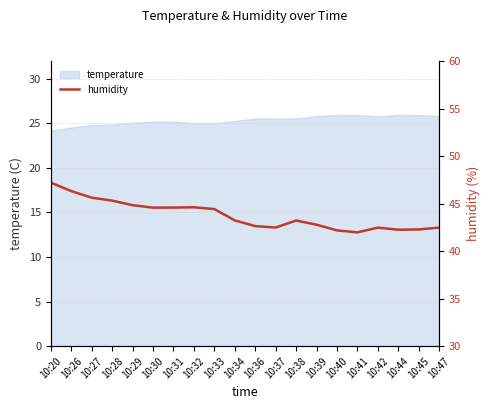

What is the difference between the values at 10:30 and 10:44?

2.3